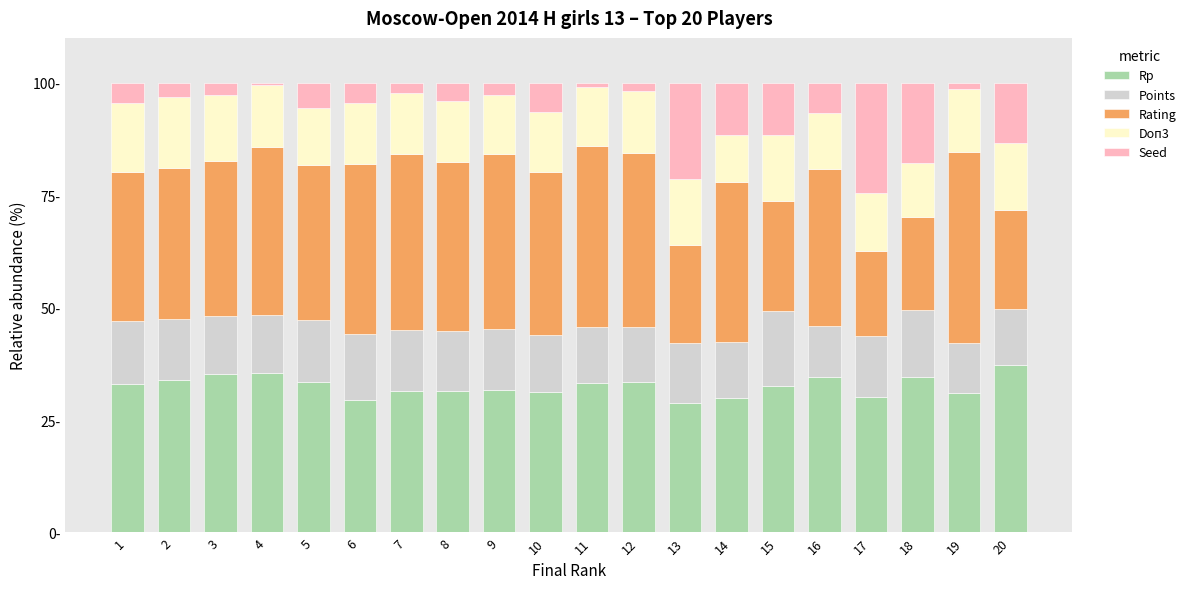

At which category is the sum across all series the highest?

15